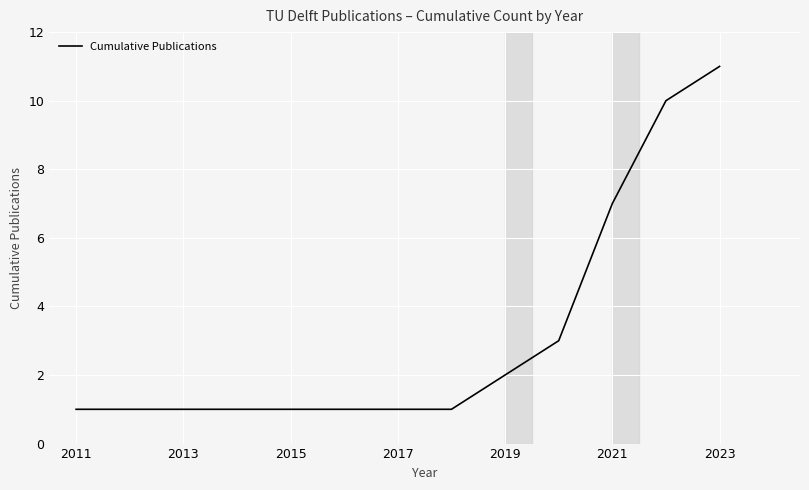

What is the difference between the maximum and minimum values?

10